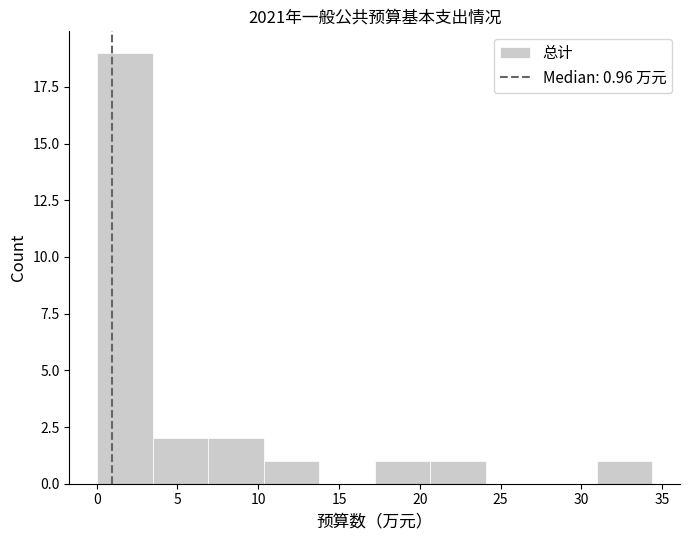

Which range on the x-axis has the tallest bar?

0.0 to 3.5